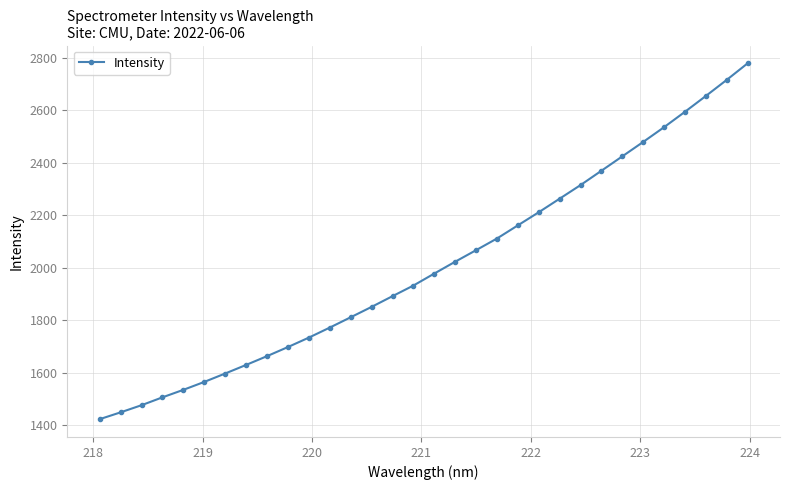

What is the greatest value displayed?

2779.1